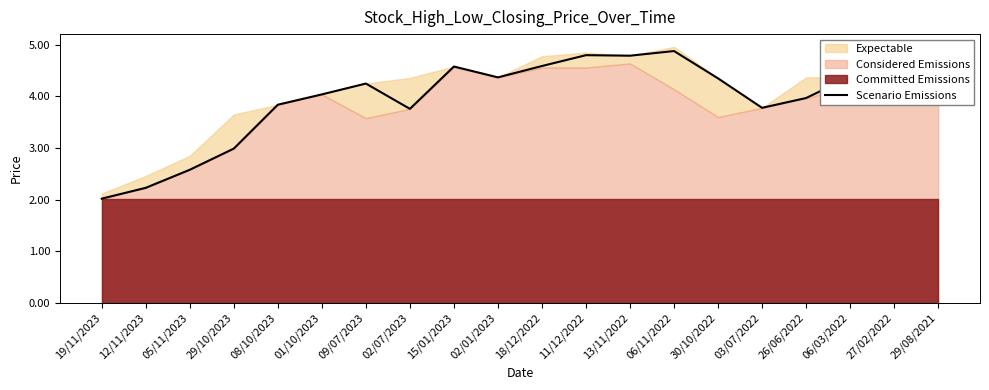

The value of Scenario Emissions at 06/11/2022 is 4.9. True or false?

True